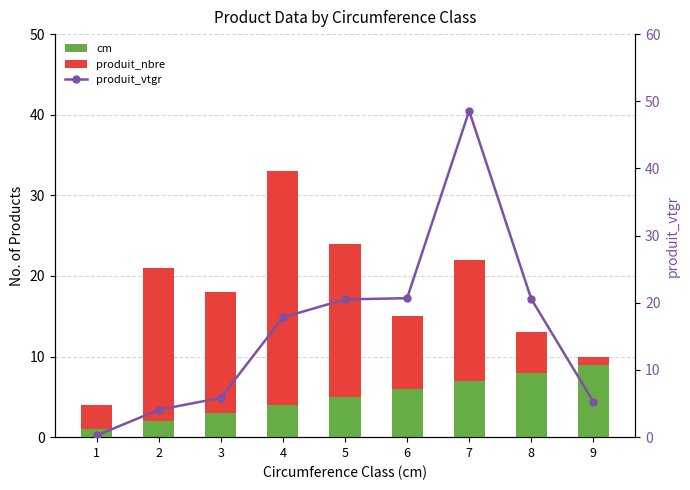

Rank the series by their average value, from highest to lowest.

produit_vtgr, produit_nbre, cm, produit_vtgr (bar)